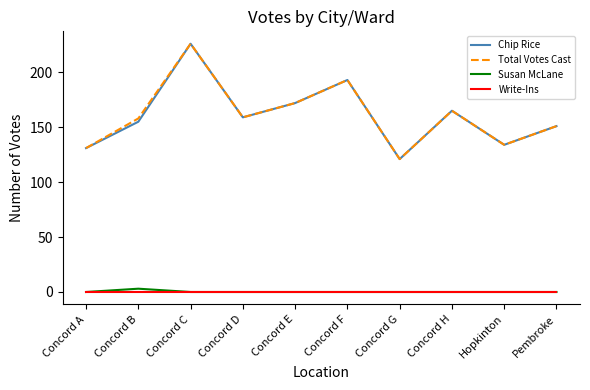

How many series are shown in this chart?

4